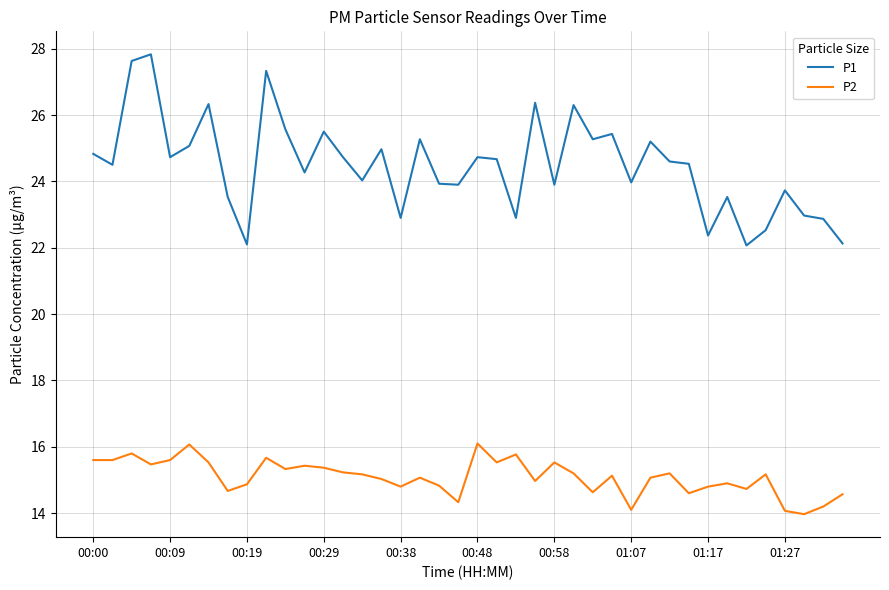

True or false: P2 and P1 cross at least once.

False